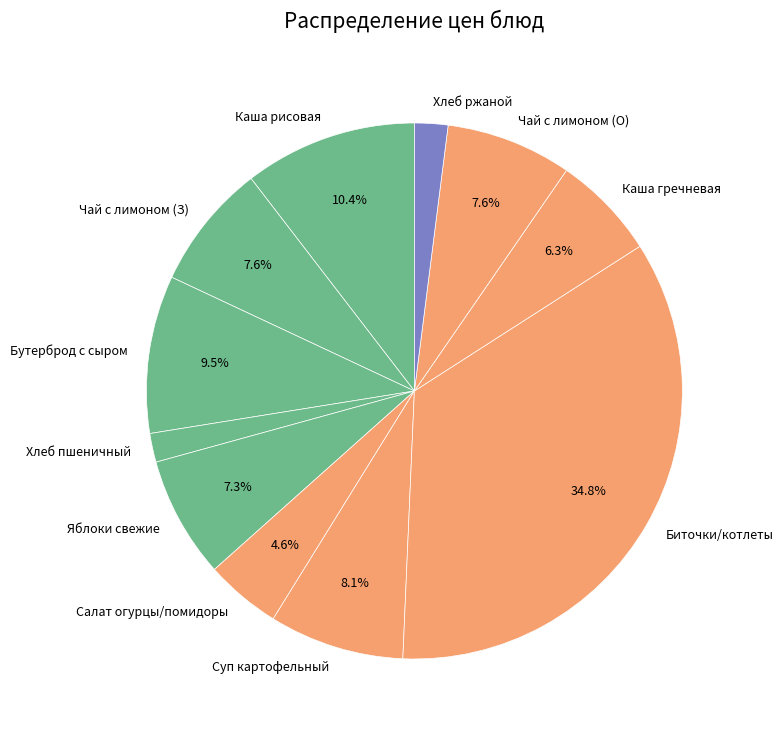

Is Каша гречневая the majority of the pie?

No